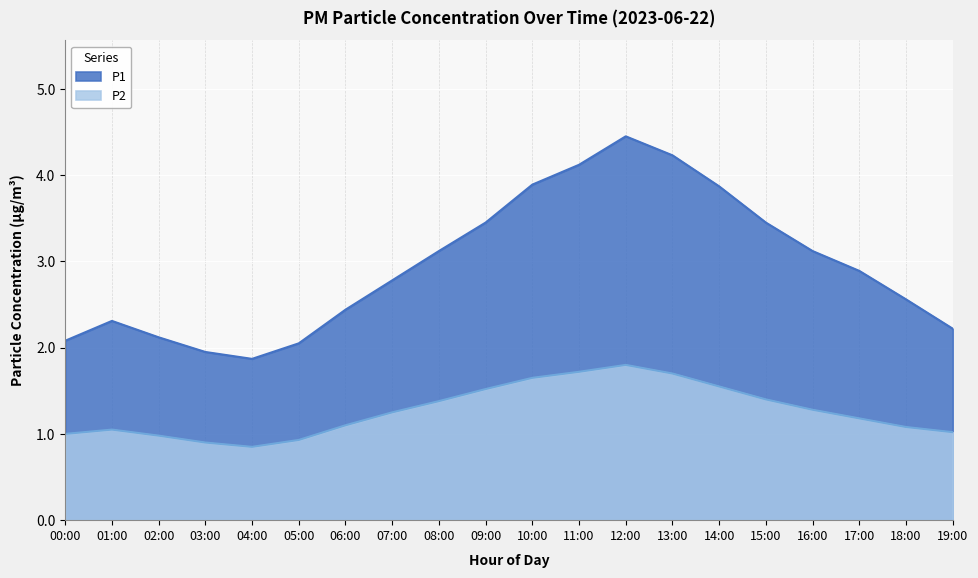

The value of P2 at 16:00 is 1.3. True or false?

True